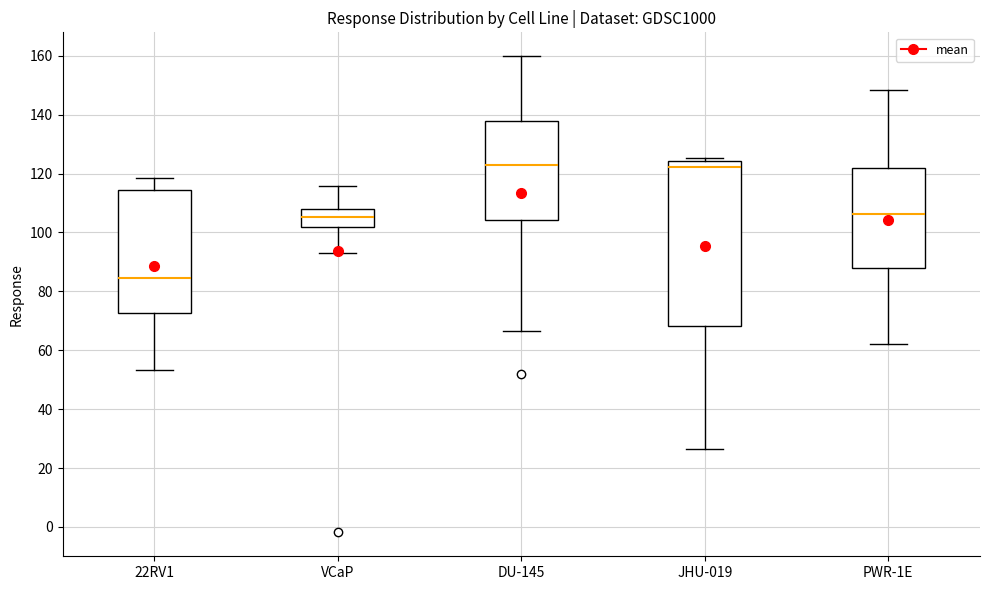

Which box has the lowest median line?

22RV1